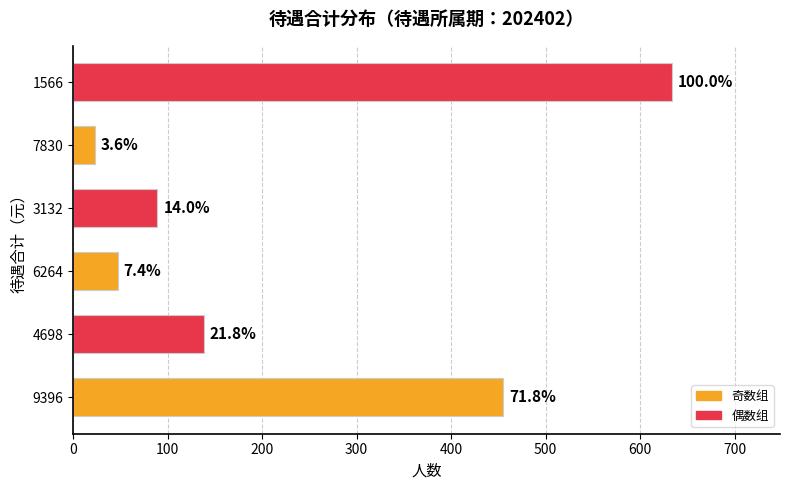

Does the chart contain any negative values?

No